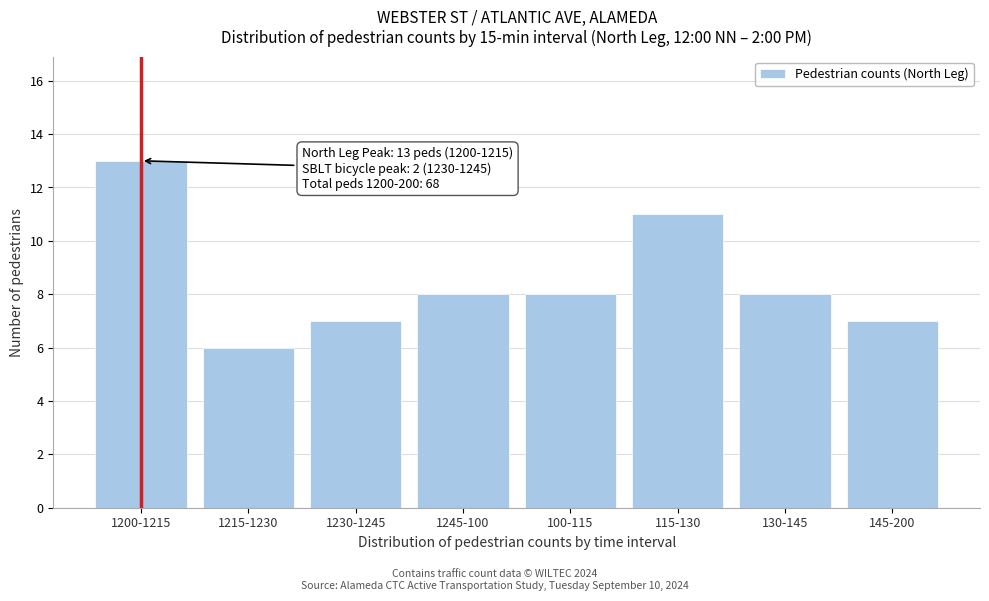

Reading left to right, extract all data points from this chart.

13	6	7	8	8	11	8	7